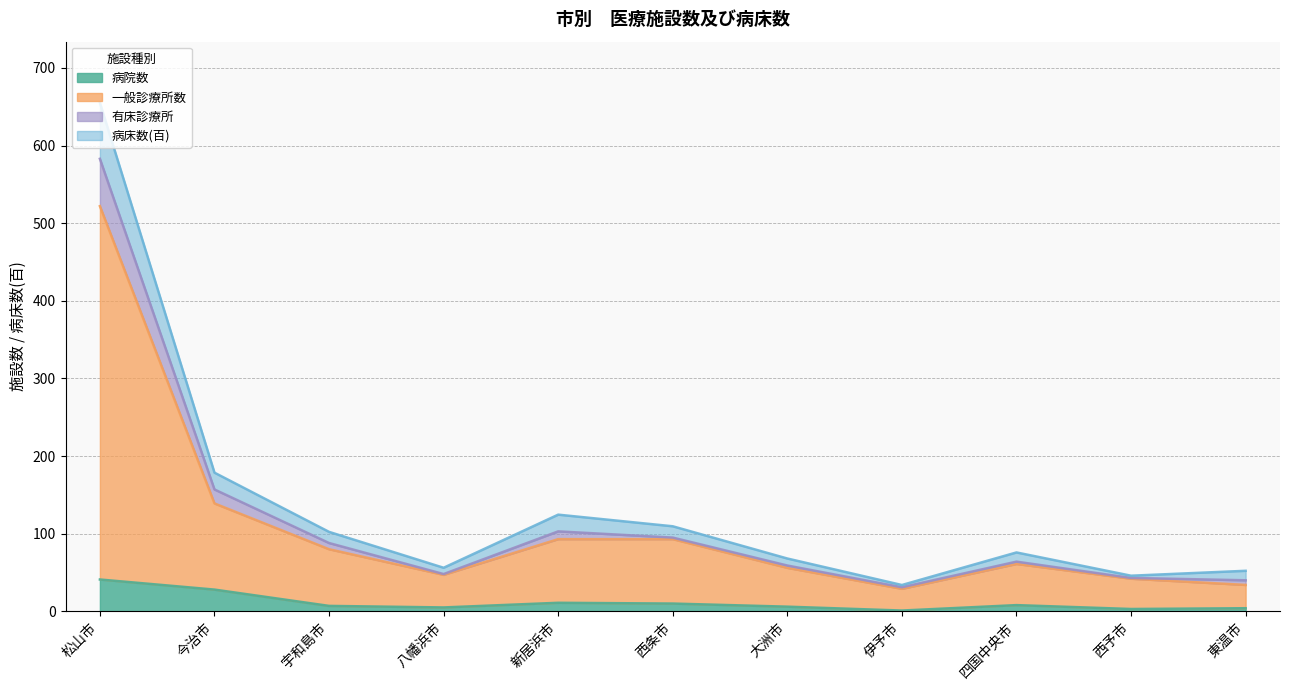

What is the difference between the 一般診療所数 values at 宇和島市 and 西予市?

38.0